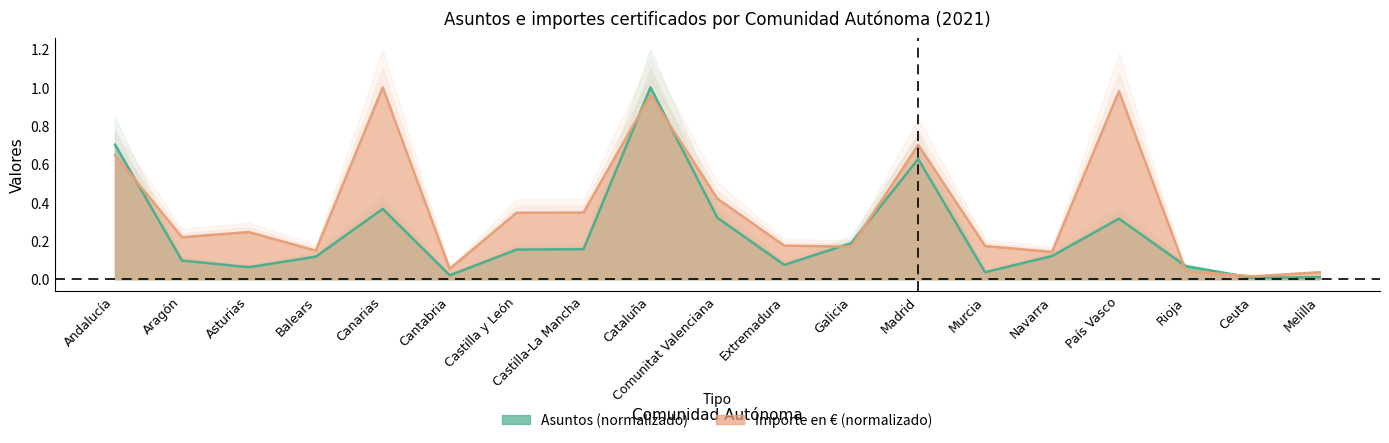

At which label does Importe (€) reach its minimum?

Ceuta